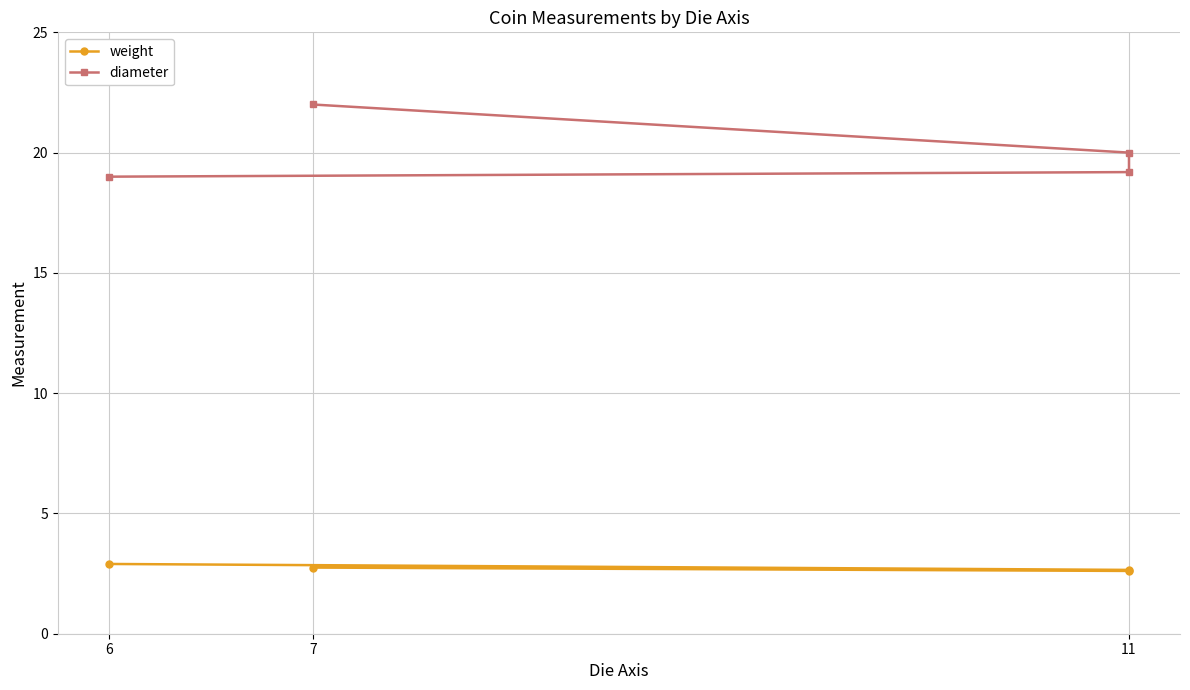

What is the minimum value for diameter?

19.0